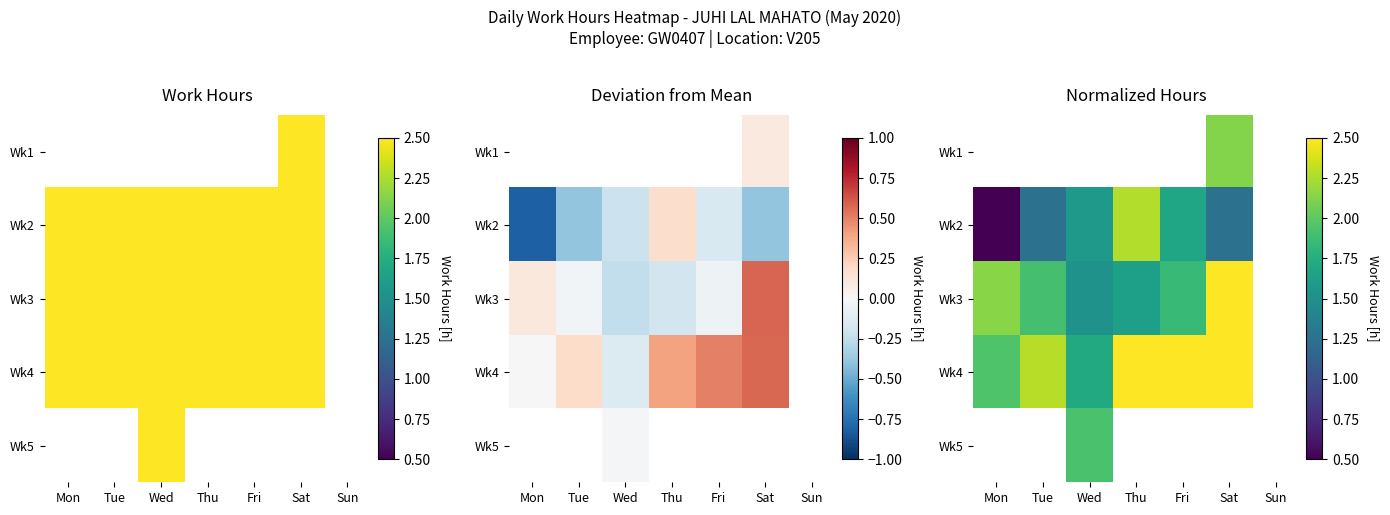

How many values in Wk4 are above zero?

6